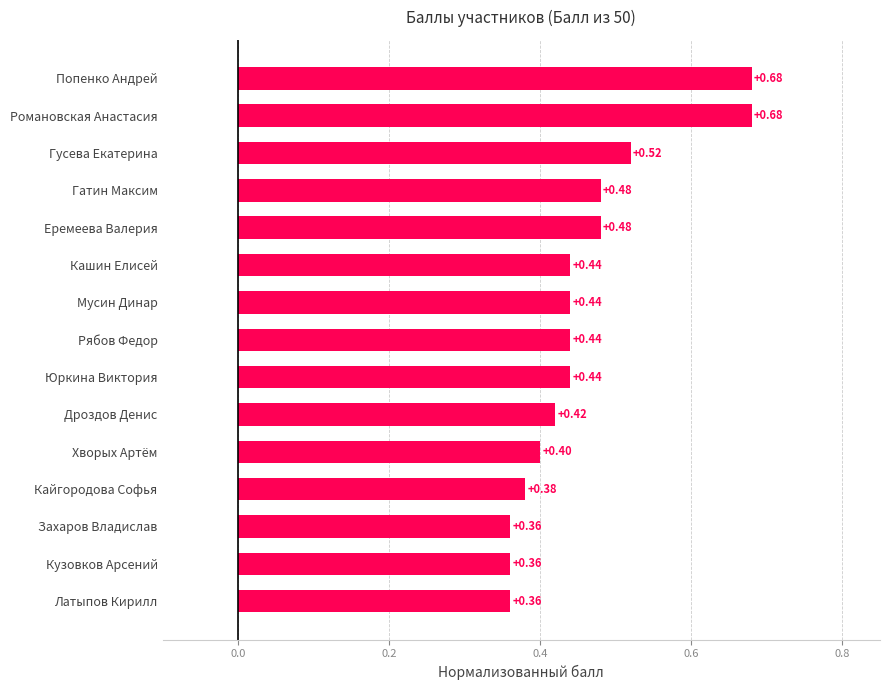

Between Кайгородова Софья and Захаров Владислав, which is larger?

Кайгородова Софья